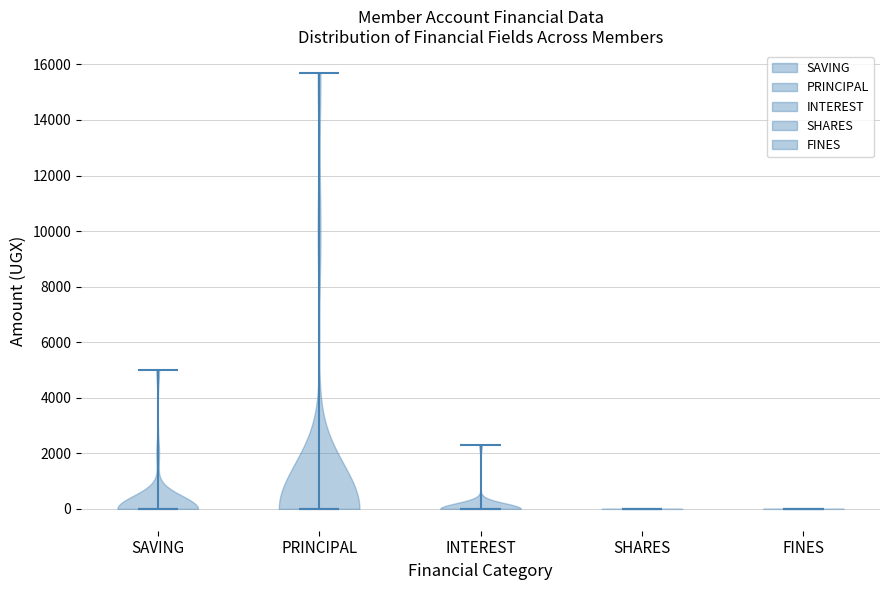

Where does the median line of the violin for SAVING sit on the y-axis? The values are not printed on the chart, so give them approximately, as read against the axis.

0